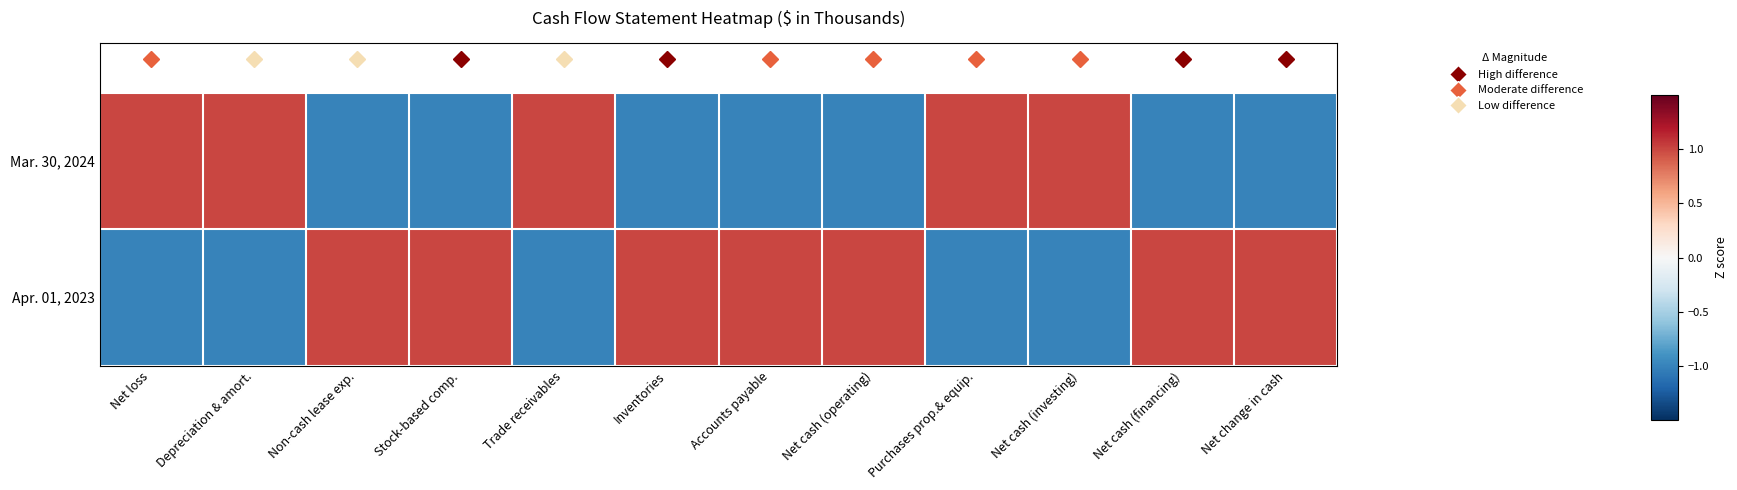

List the series in order of their peak value, highest first.

Mar. 30, 2024, Apr. 01, 2023